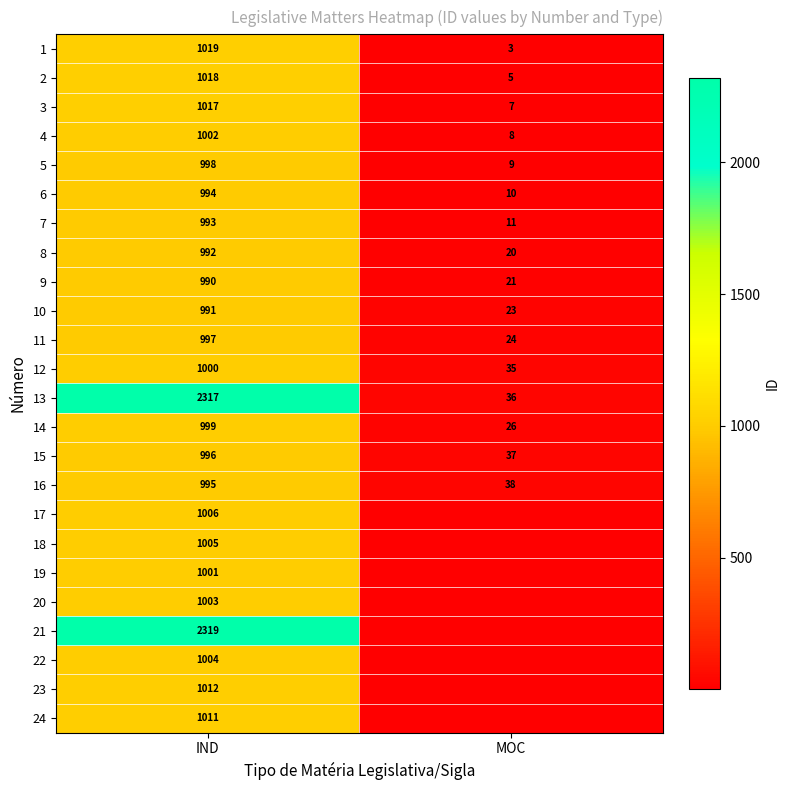

Rank the categories by 2 value from highest to lowest.

IND, MOC